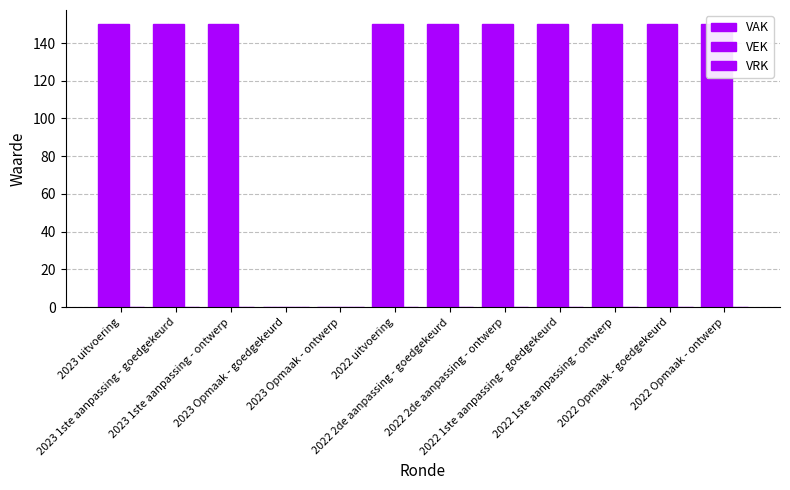

What are all the series names shown in the legend?

VAK, VEK, VRK